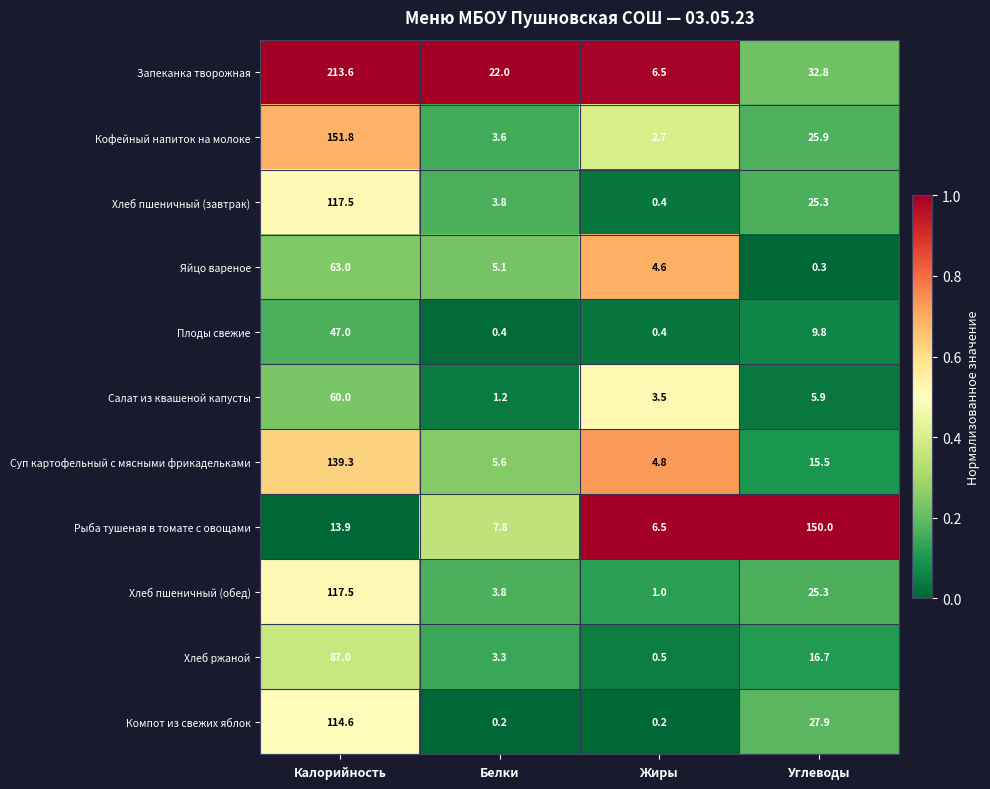

What is the greatest value displayed?

213.6